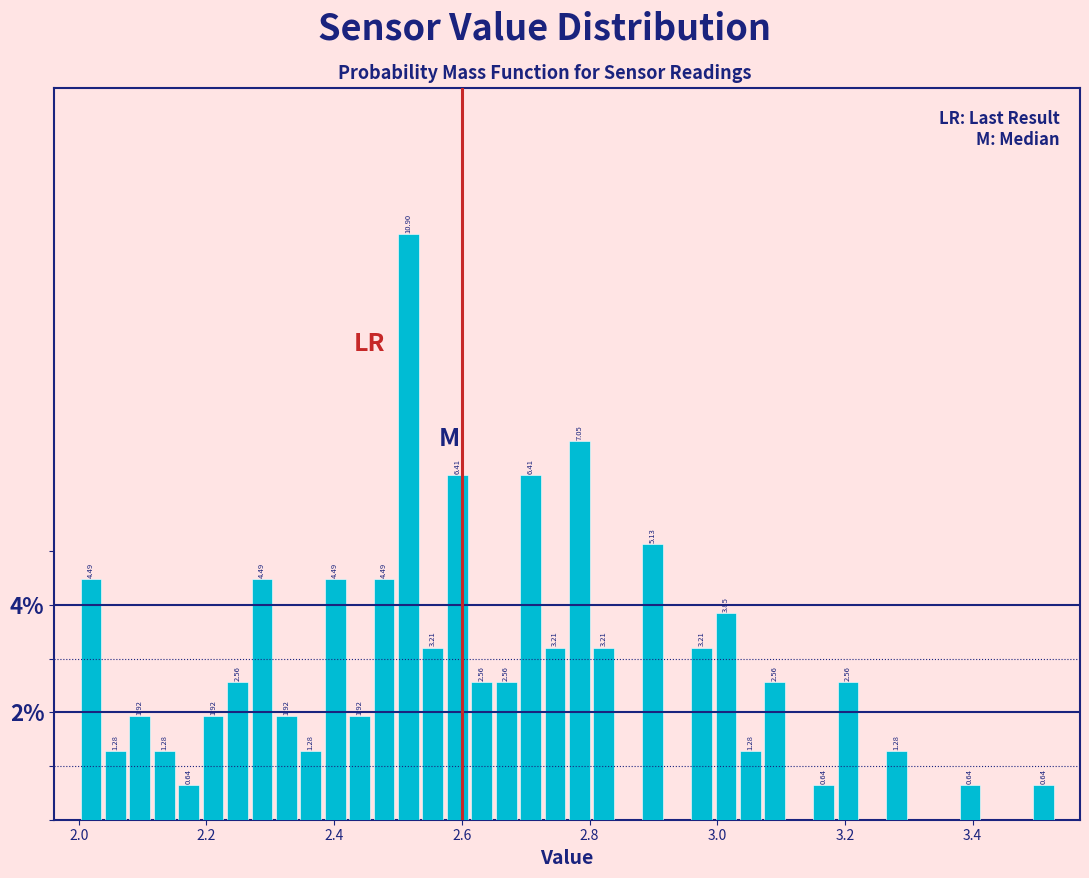

Read against the x-axis, roughly where is the centre of the tallest bar?

2.52